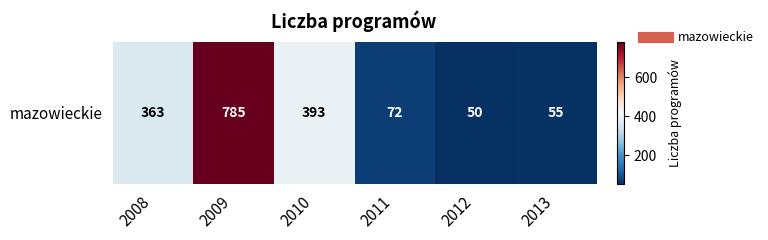

What is the smallest value displayed?

50